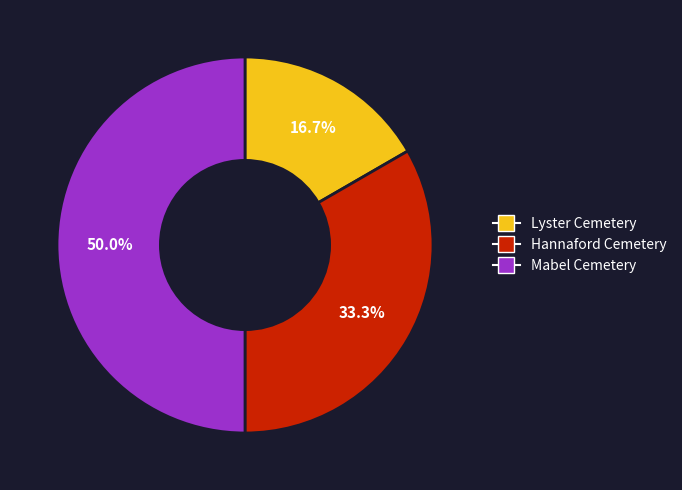

Is it true that Mabel Cemetery is 50% of the pie?

True